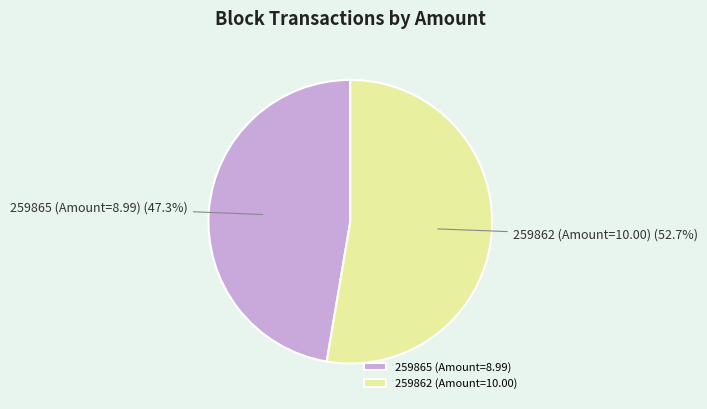

How many slices are in this pie chart?

2